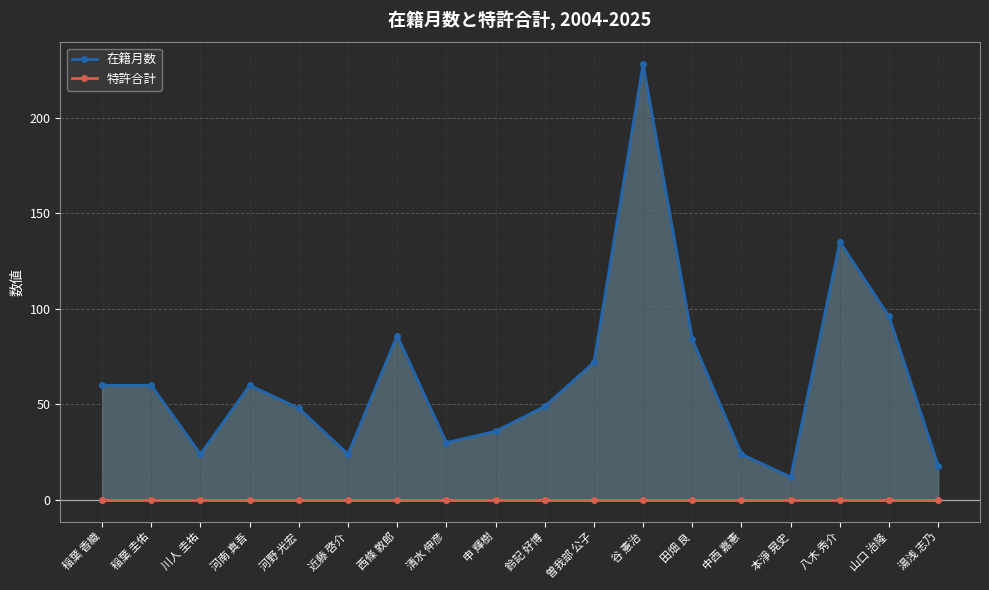

Does the chart have visible grid lines?

Yes